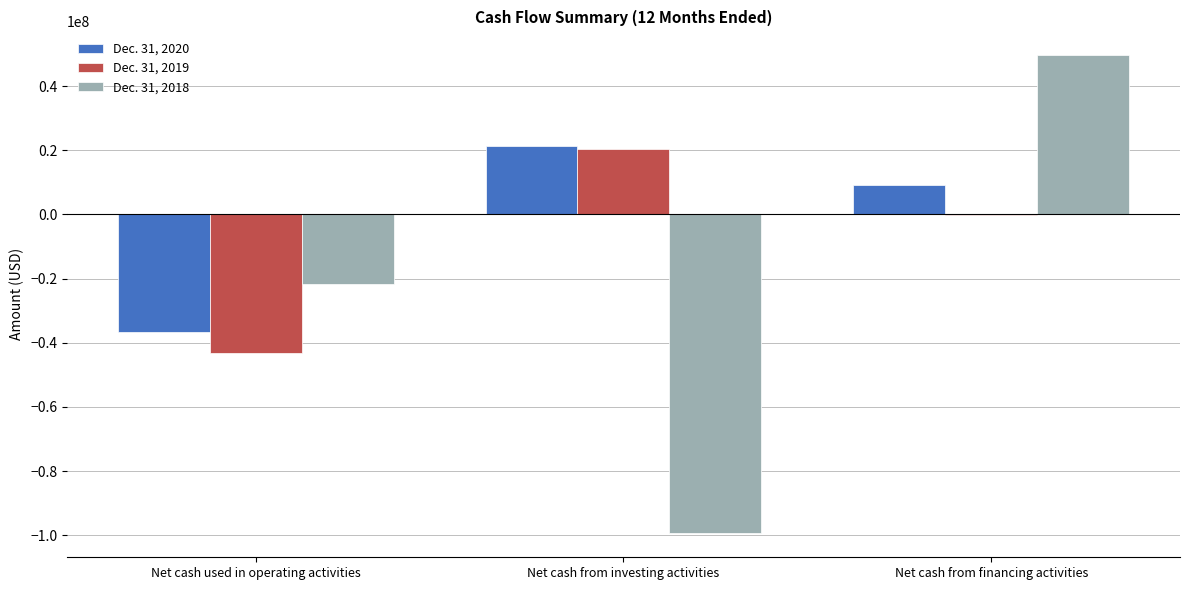

At which category is the sum across all series the highest?

Net cash from financing activities